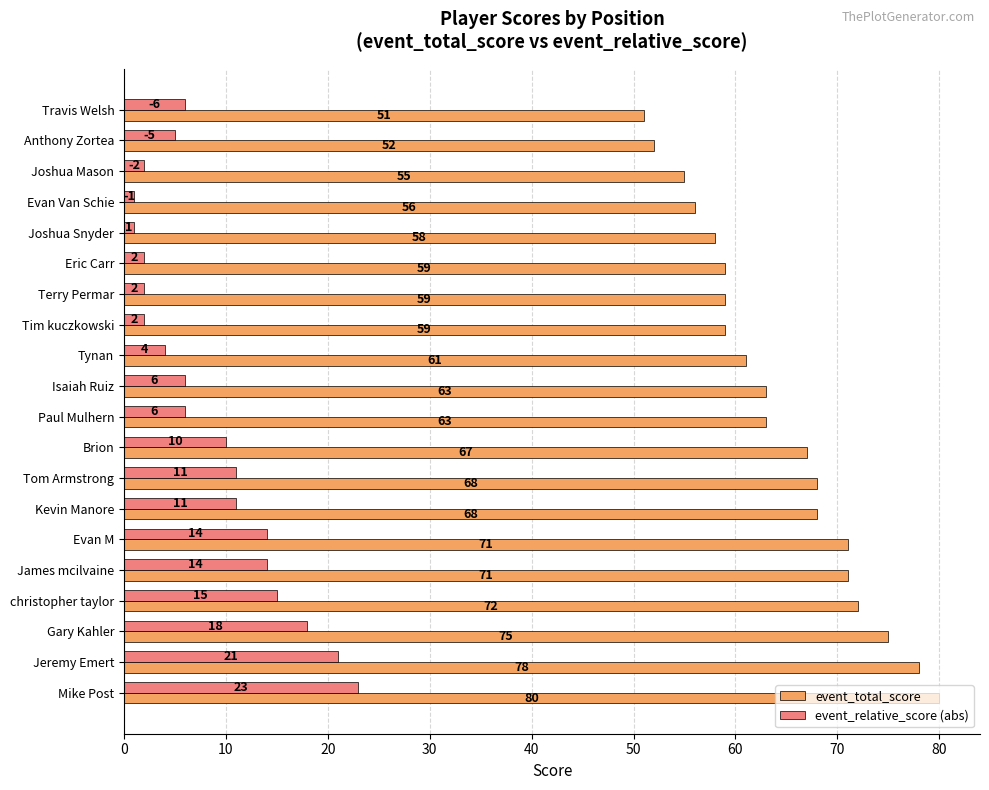

At how many categories does at least one series exceed 65?

9